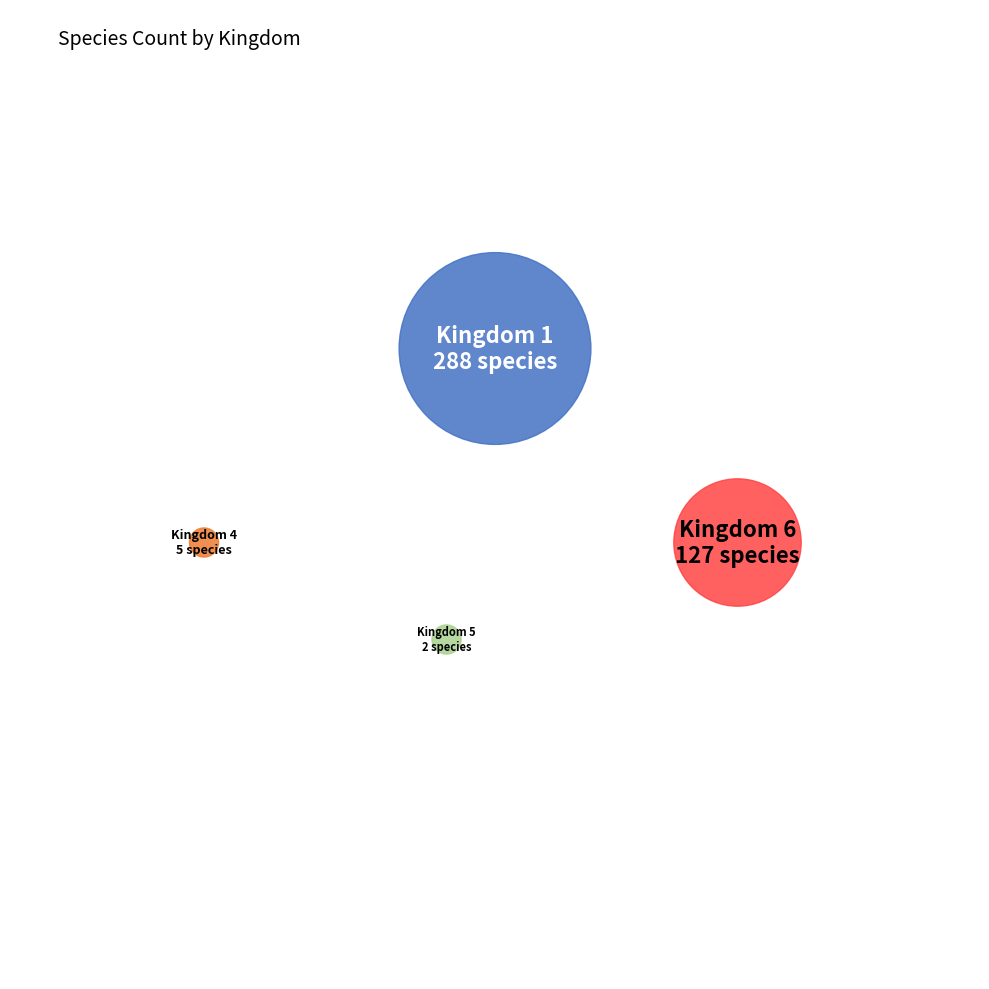

To the nearest percent, what is the average slice percentage?

25%